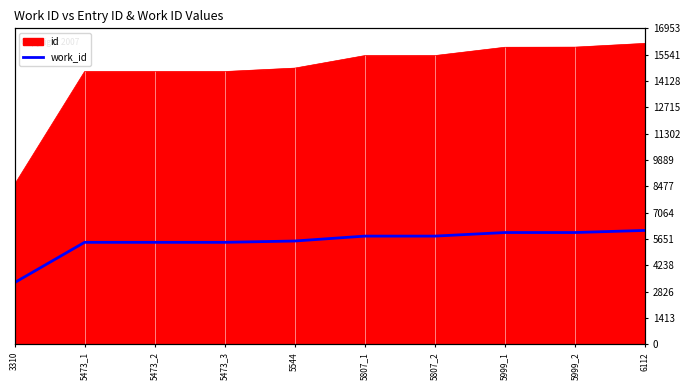

At which label is the value closest to 4711?

5473_1